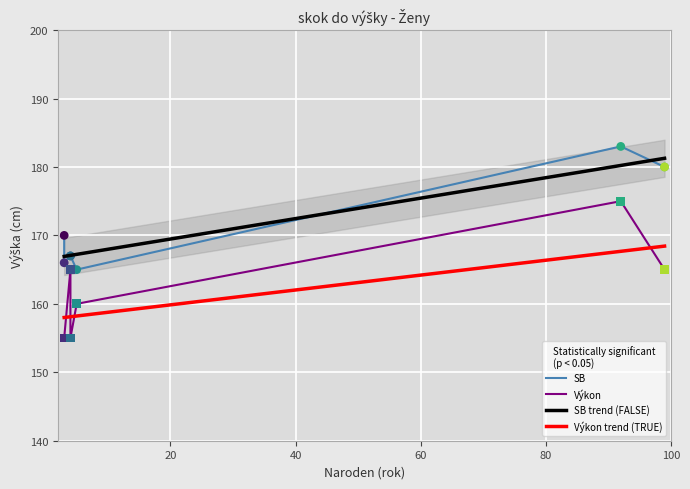

True or false: SB trend (FALSE) and Výkon trend (TRUE) cross at least once.

False